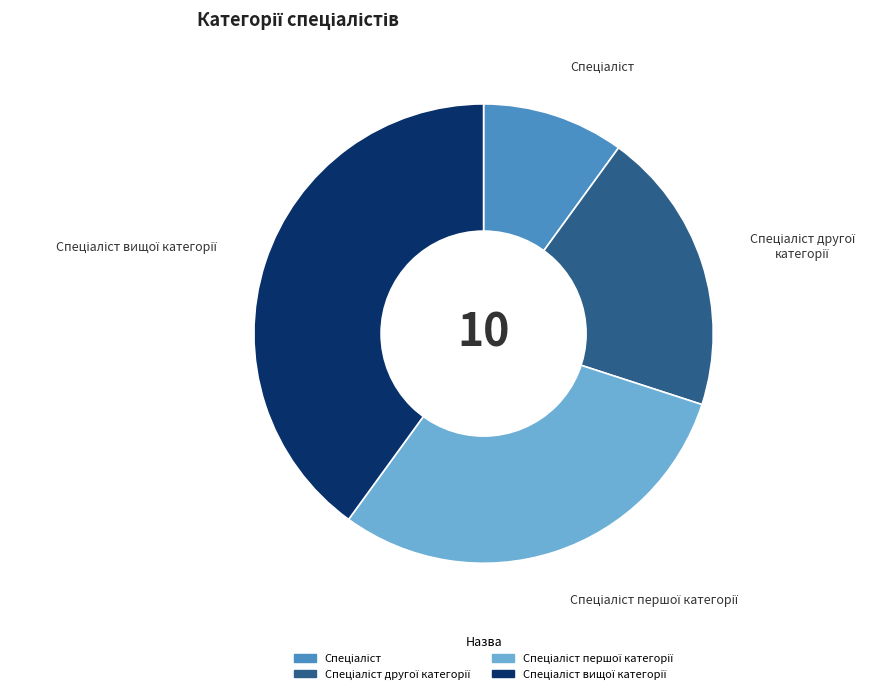

Is there a majority slice in this chart?

No